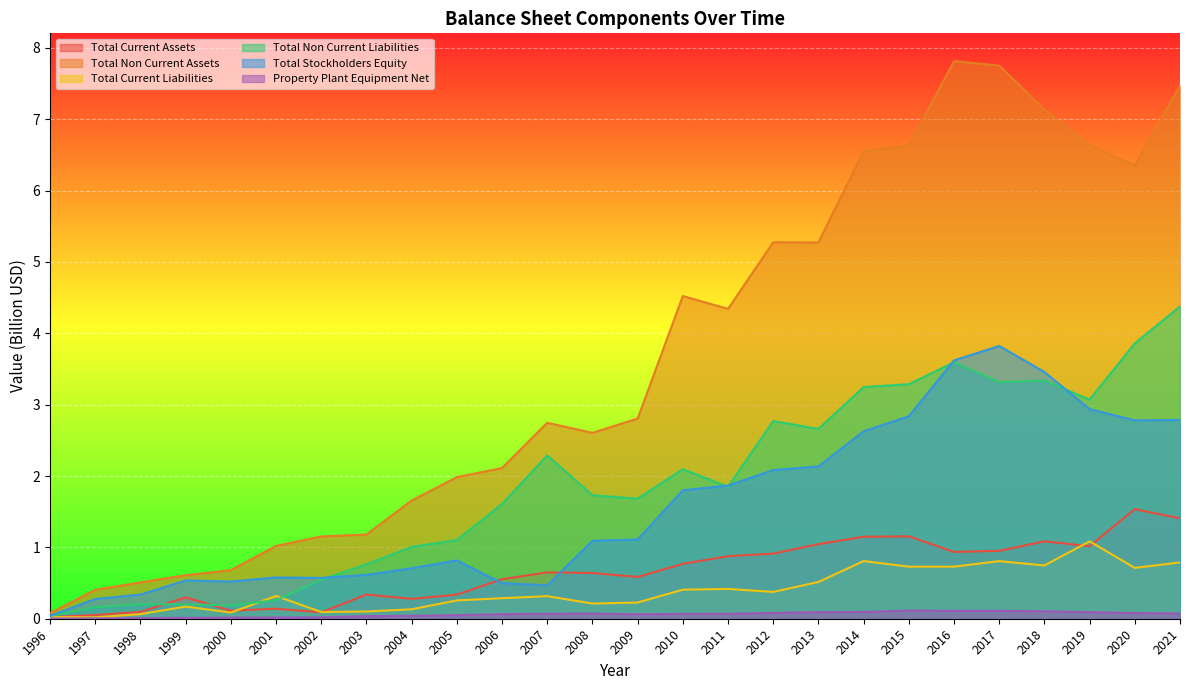

What is the average value of the Property Plant Equipment Net series?

0.1